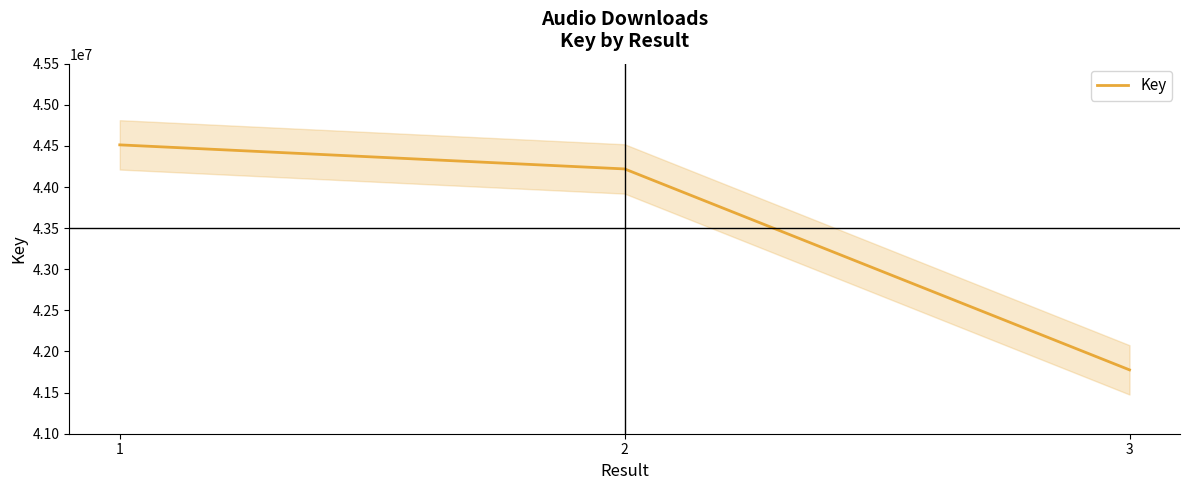

How many values are between 41776423 and 44512571?

3